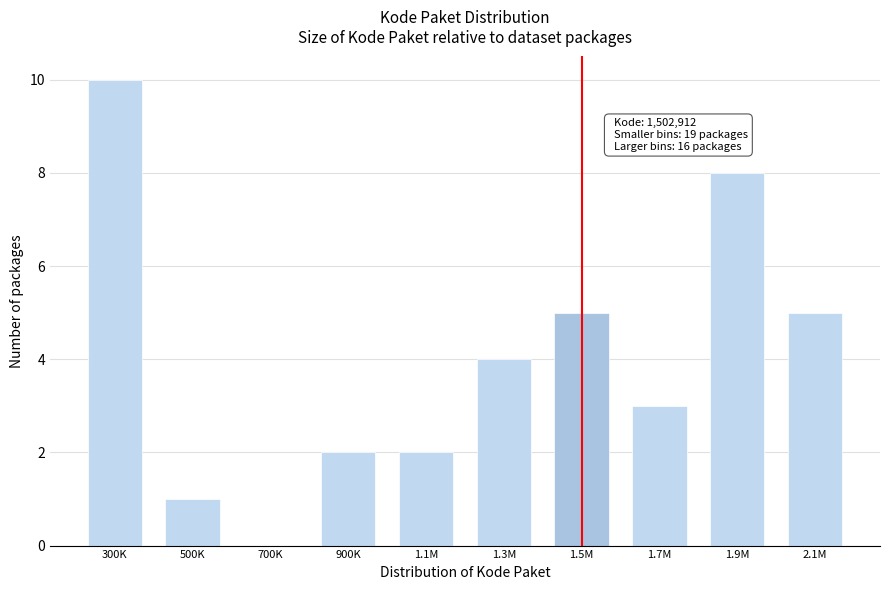

Reading left to right, what are all the values shown in this chart?

300K=10	500K=1	700K=0	900K=2	1.1M=2	1.3M=4	1.5M=5	1.7M=3	1.9M=8	2.1M=5